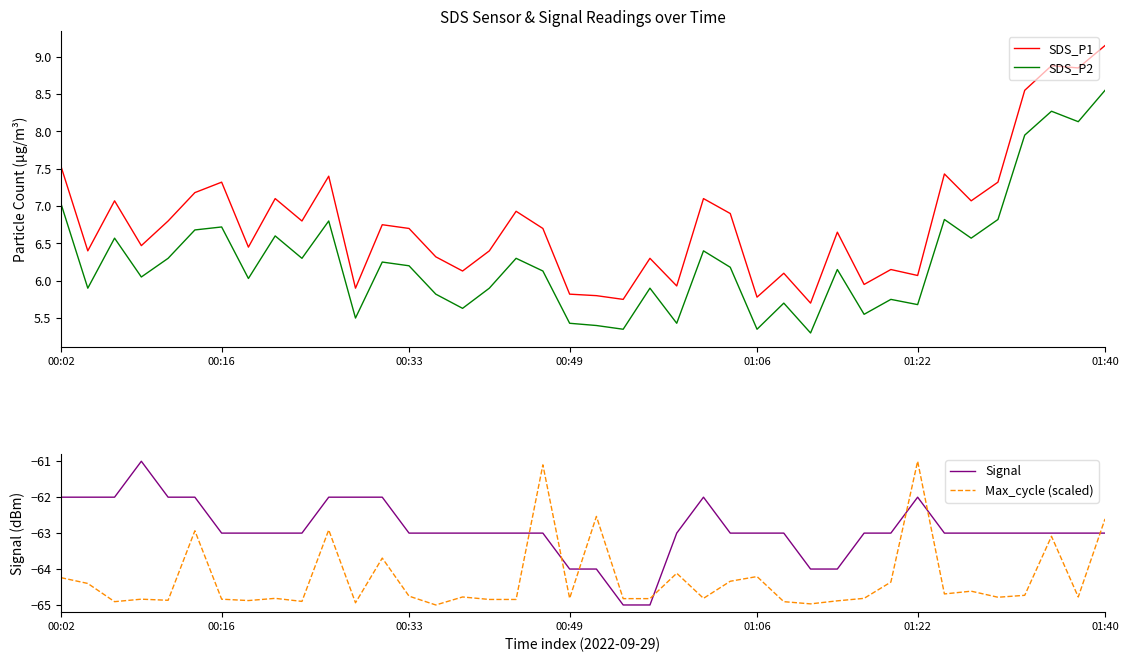

Which category has the highest value in the Max_cycle (scaled) series?

01:22